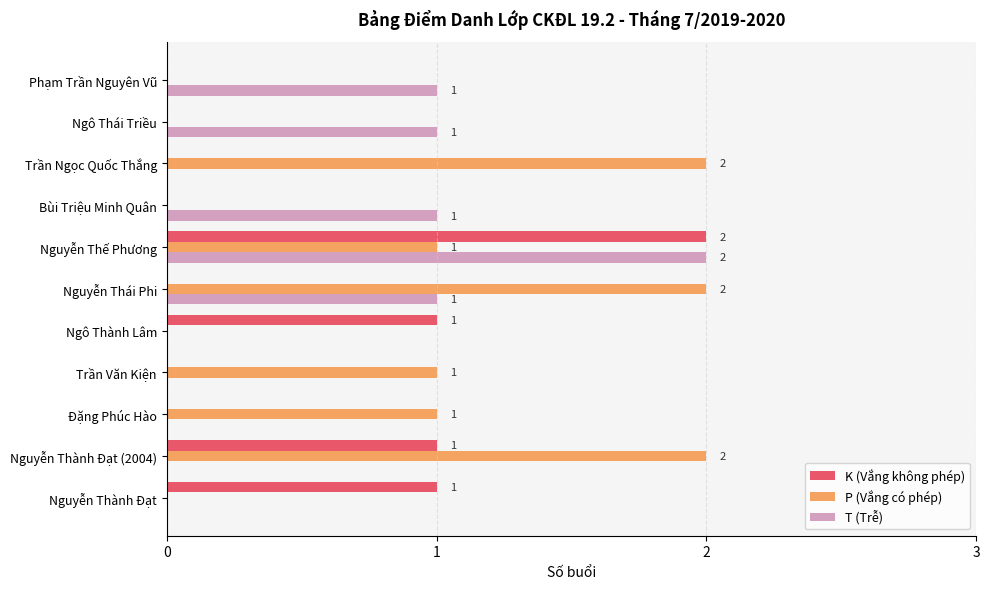

At which category is the sum across all series the highest?

Nguyễn Thế Phương